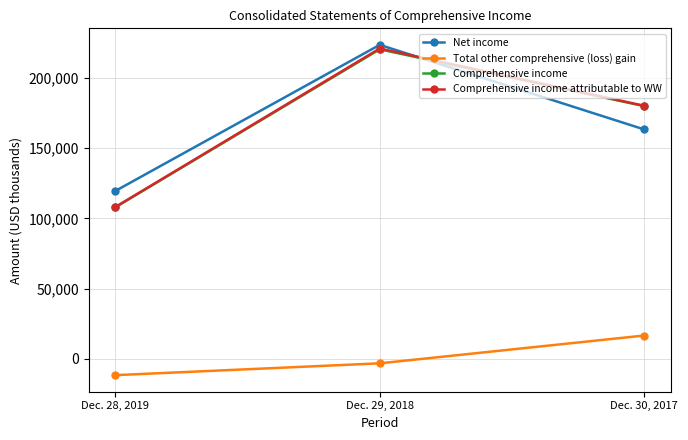

Reading right to left, transcribe all the data shown in this chart.

Net income: Dec. 30, 2017=163317	Dec. 29, 2018=223568	Dec. 28, 2019=119447
Total other comprehensive (loss) gain: Dec. 30, 2017=16618	Dec. 29, 2018=-3178	Dec. 28, 2019=-11617
Comprehensive income: Dec. 30, 2017=179935	Dec. 29, 2018=220390	Dec. 28, 2019=107830
Comprehensive income attributable to WW: Dec. 30, 2017=180167	Dec. 29, 2018=220944	Dec. 28, 2019=108021